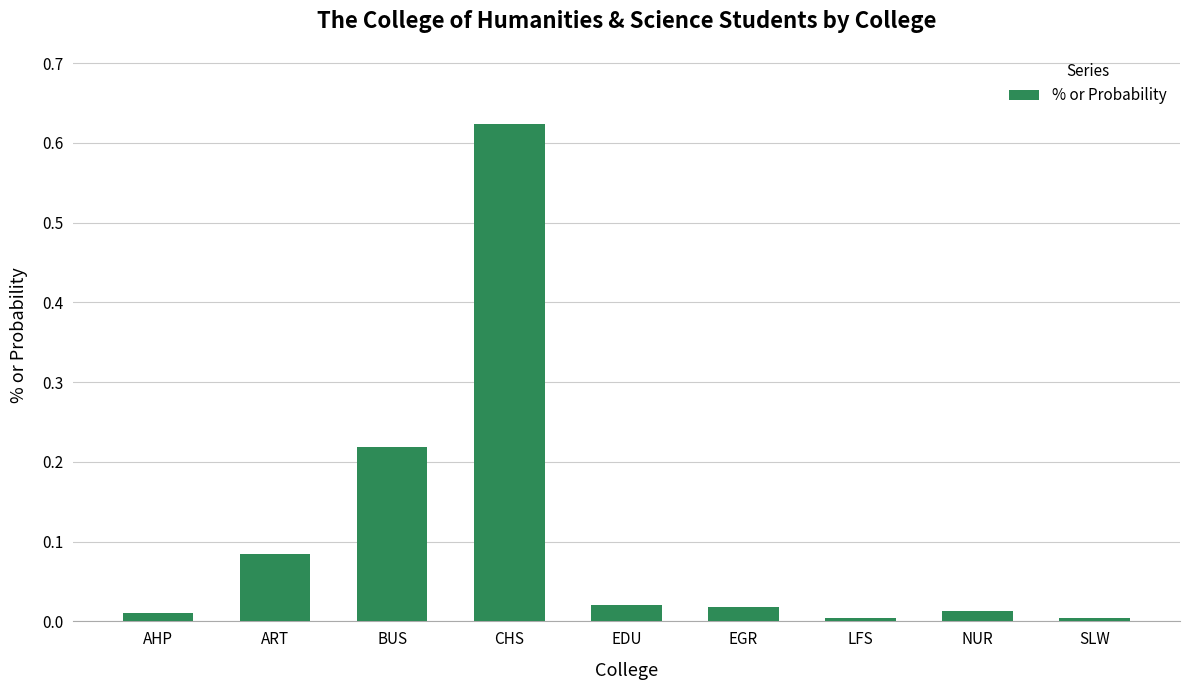

True or false: the data shows 0.0 at LFS.

True